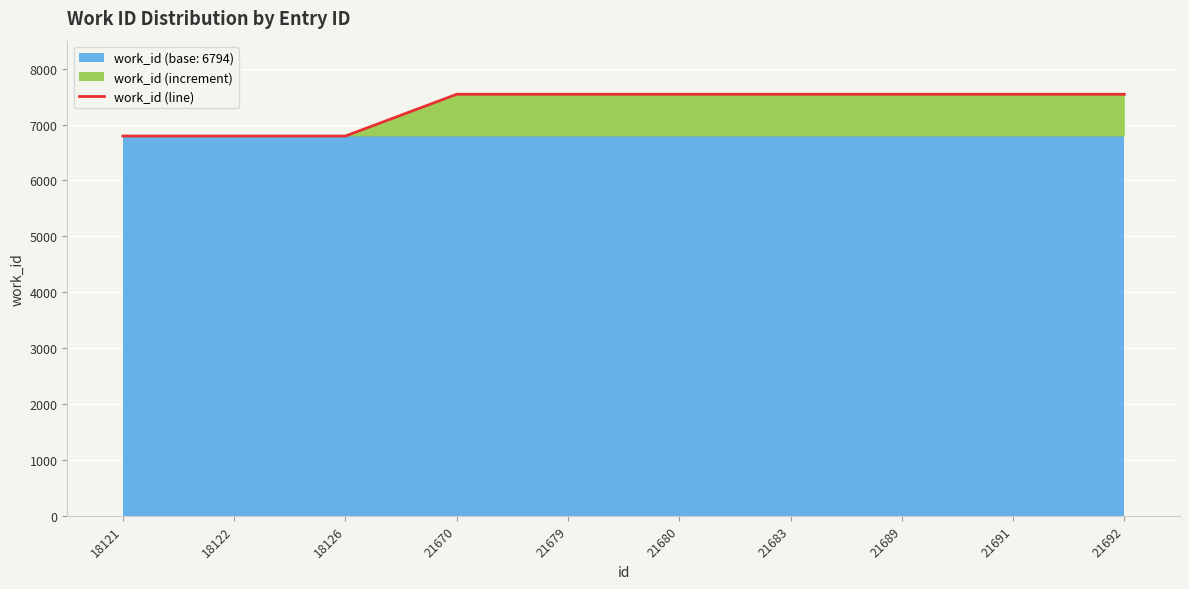

Reading right to left, extract all data points from this chart.

21692=7541	21691=7541	21689=7541	21683=7541	21680=7541	21679=7541	21670=7541	18126=6794	18122=6794	18121=6794